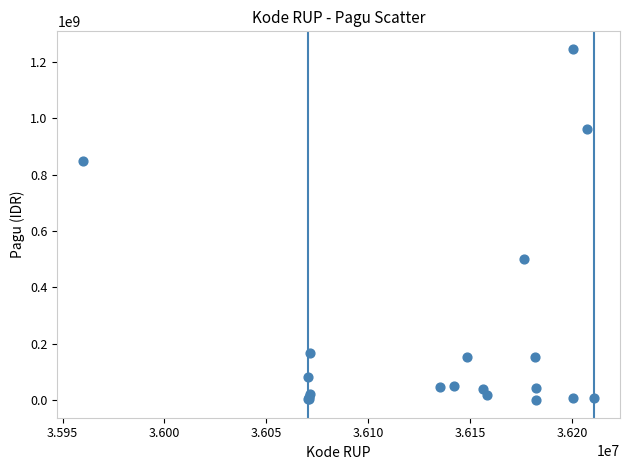

What Y value in the scatter plot is closest to 622840000?

499932000